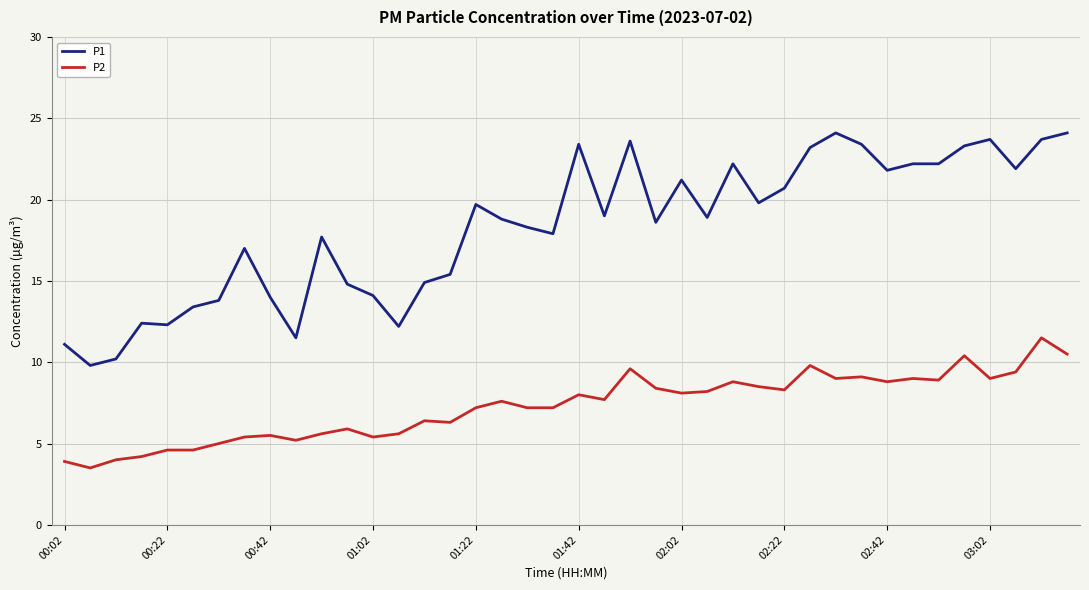

List the series in order of their peak value, lowest first.

P2, P1